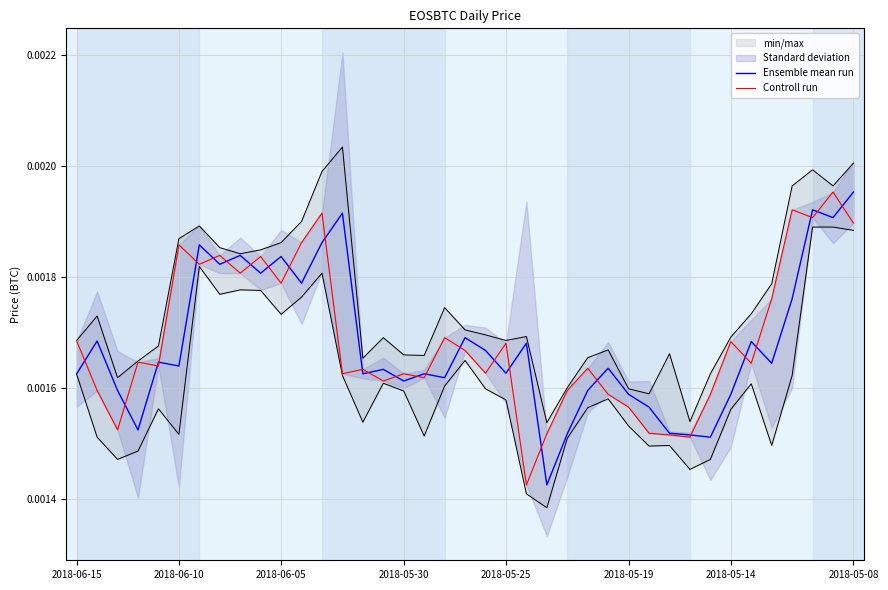

At 34, list the series in order from largest to smallest.

Controll run, Ensemble mean run